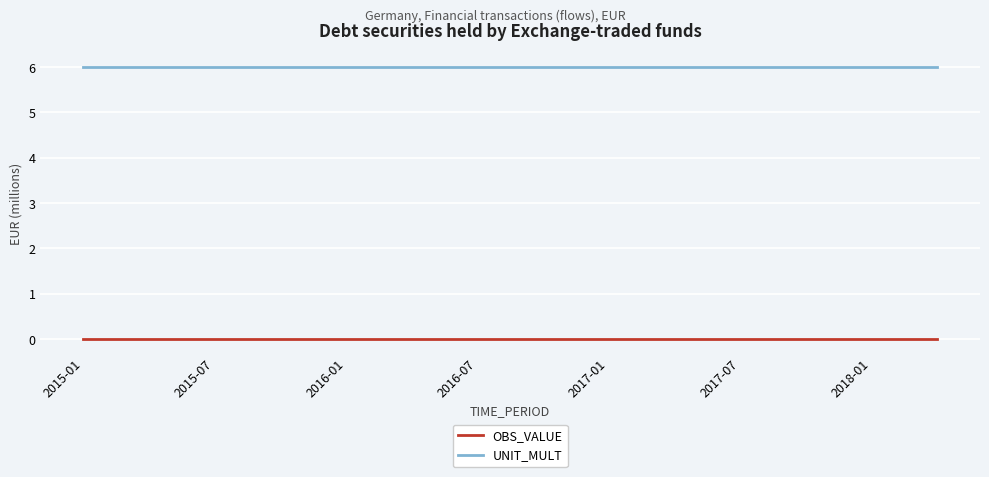

What is the greatest value displayed?

6